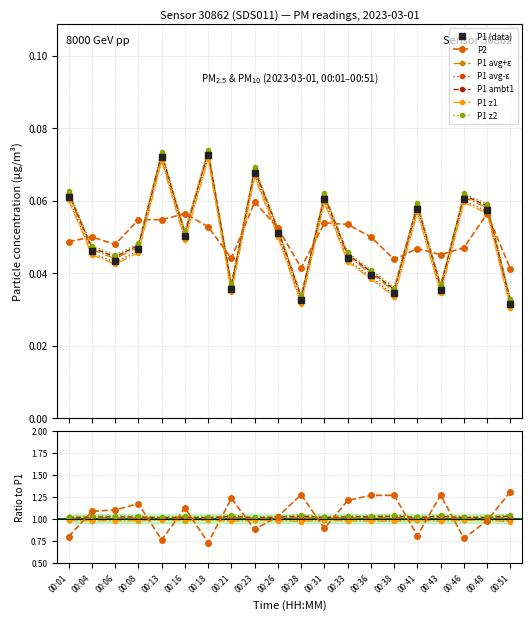

True or false: P2 and P1 cross at least once.

True